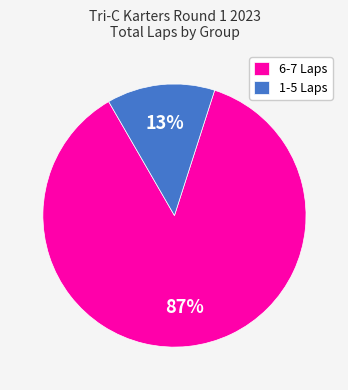

Is the sum of 6-7 Laps and 1-5 Laps greater than half?

Yes